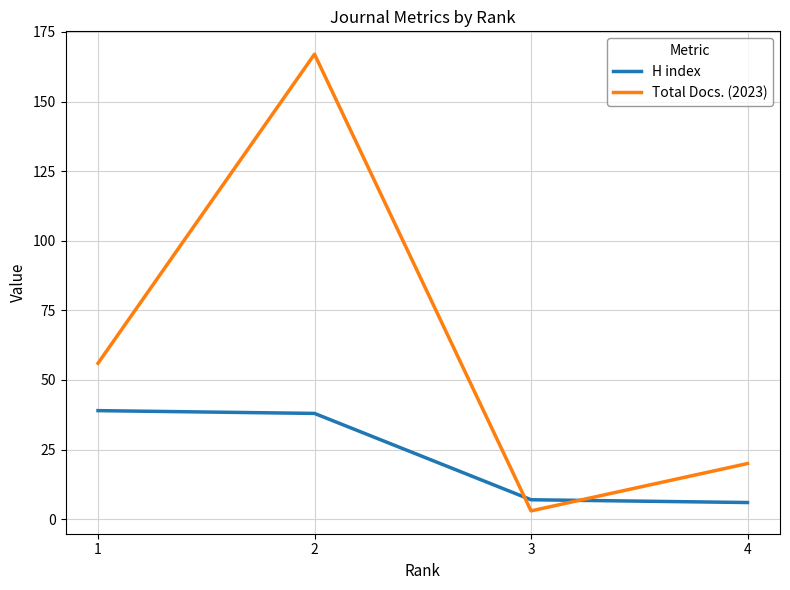

Reading left to right, transcribe all the data shown in this chart.

H index: 39	38	7	6
Total Docs. (2023): 56	167	3	20